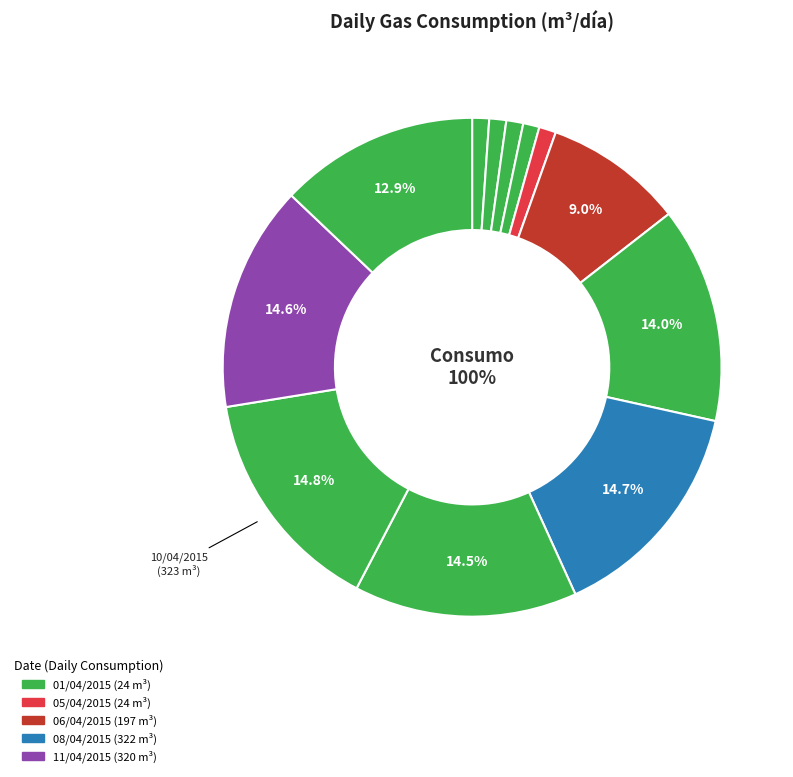

Which category has the smallest portion of the pie?

04/04/2015